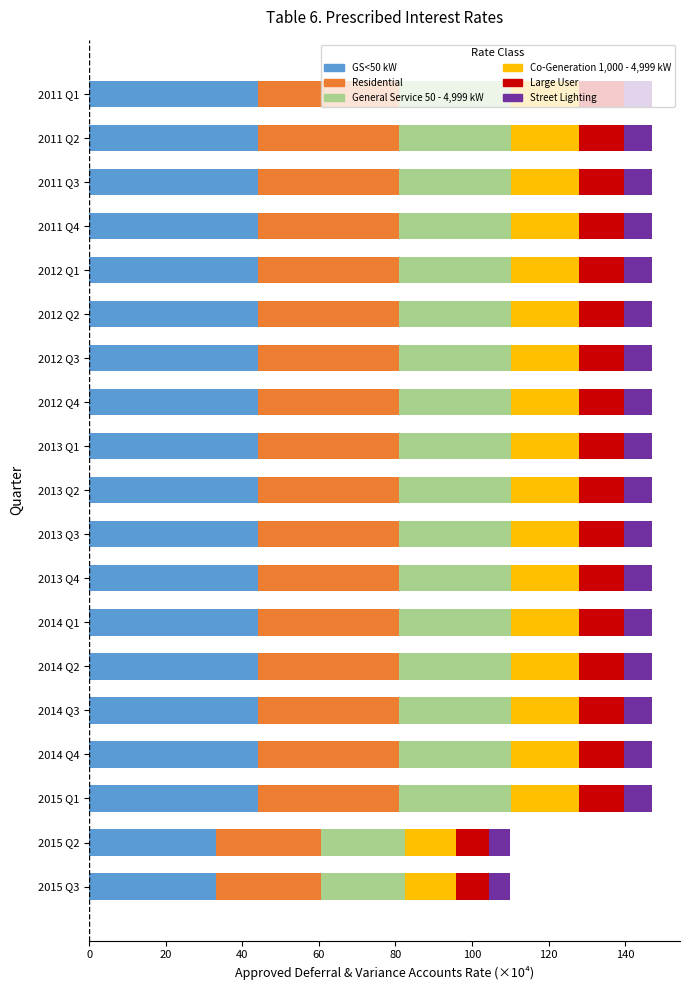

What is the lowest value of the GS<50 kW series?

33.0